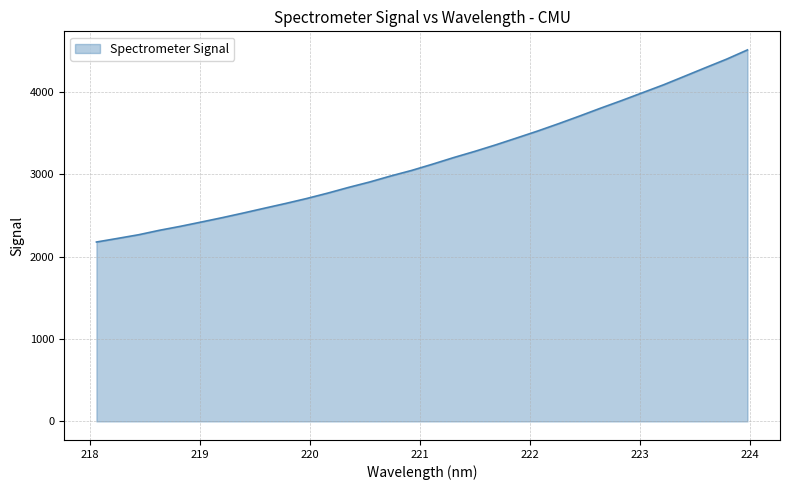

What is the maximum value shown in the chart?

4512.4